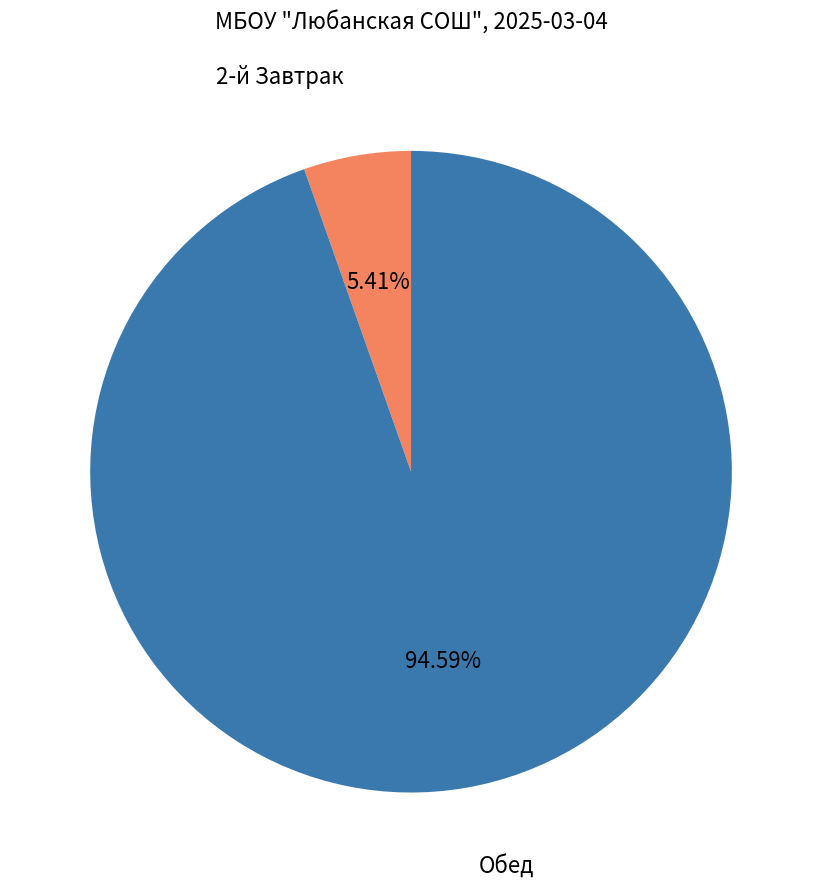

Is there a majority slice in this chart?

Yes